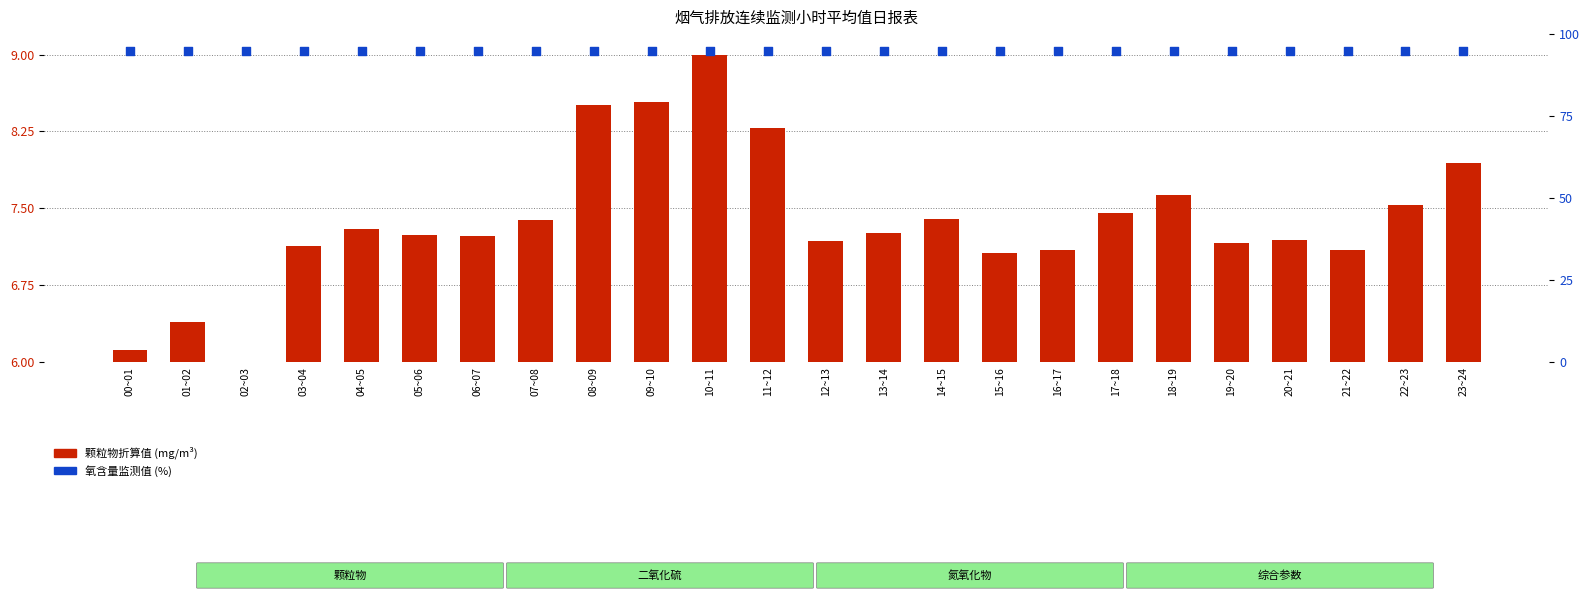

Which series has the largest total across all categories?

氧含量监测值